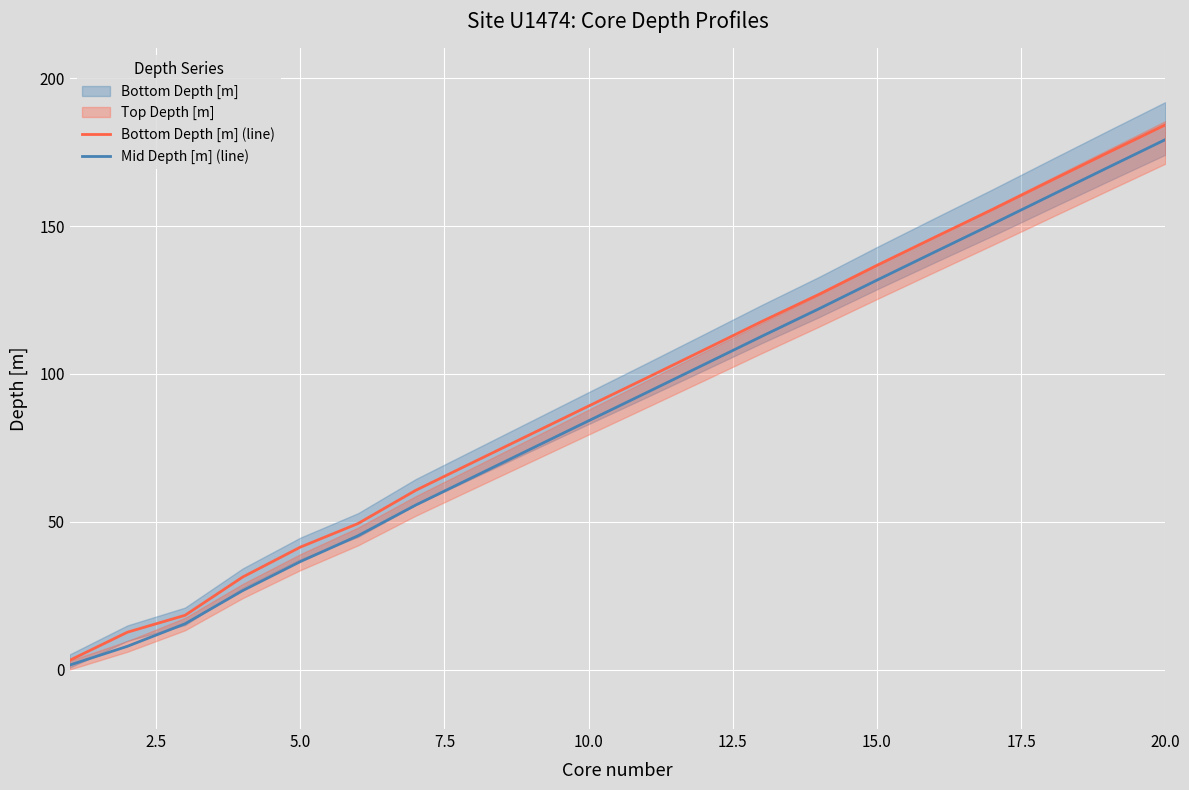

What is the maximum value for Bottom Depth [m] (line)?

184.2